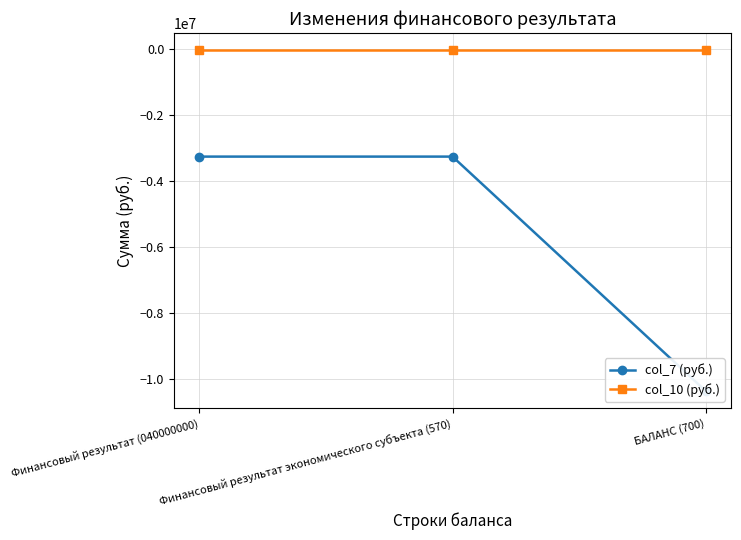

Where is col_10 (руб.) nearest to the value -13260?

Финансовый результат (040000000)